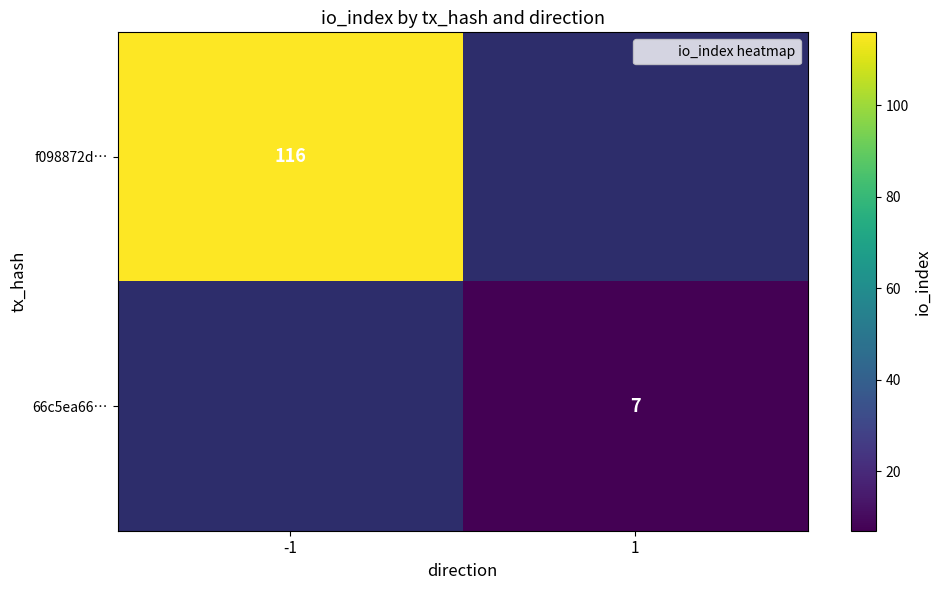

What is the smallest value displayed?

7.0